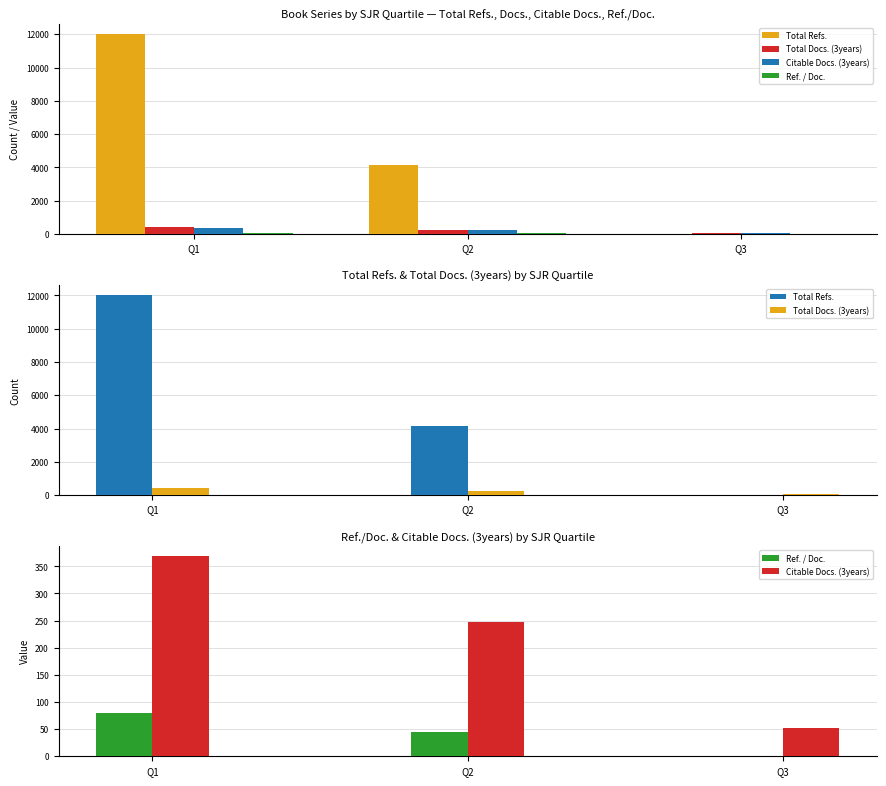

Is it true that Total Docs. (3years) equals 60.0 at Q3?

True